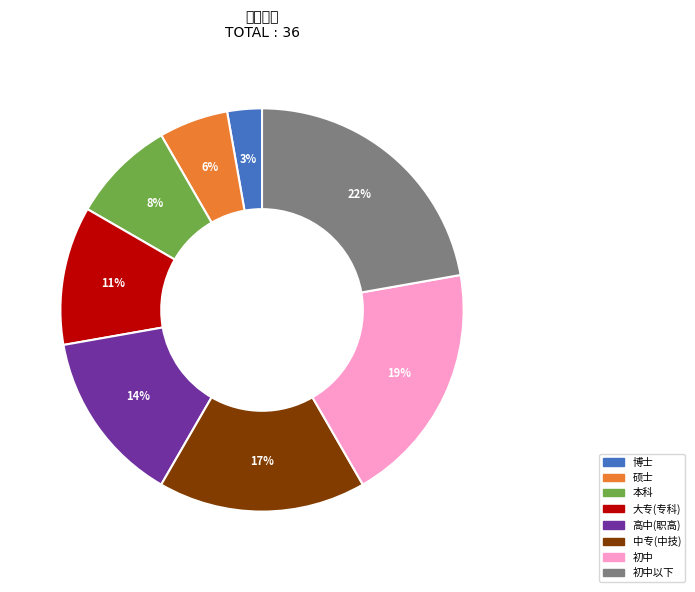

Does any single category account for the majority?

No